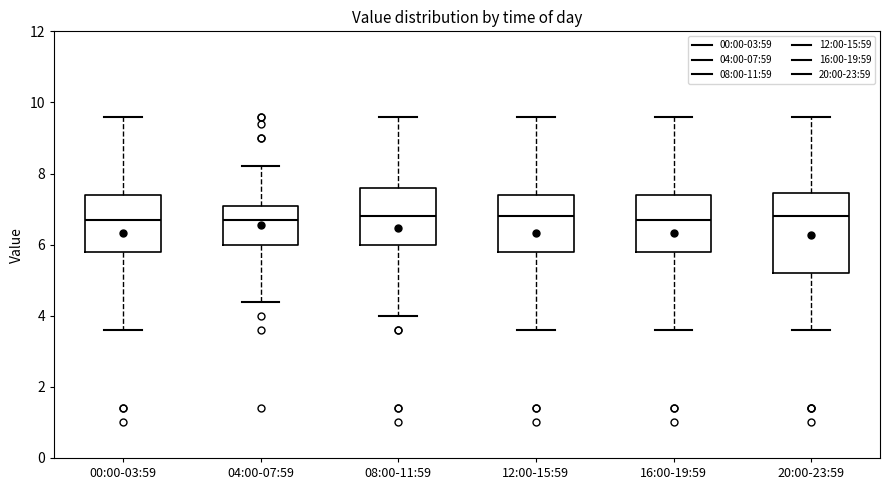

Which box is the tallest, from its lower edge to its upper edge?

20:00-23:59